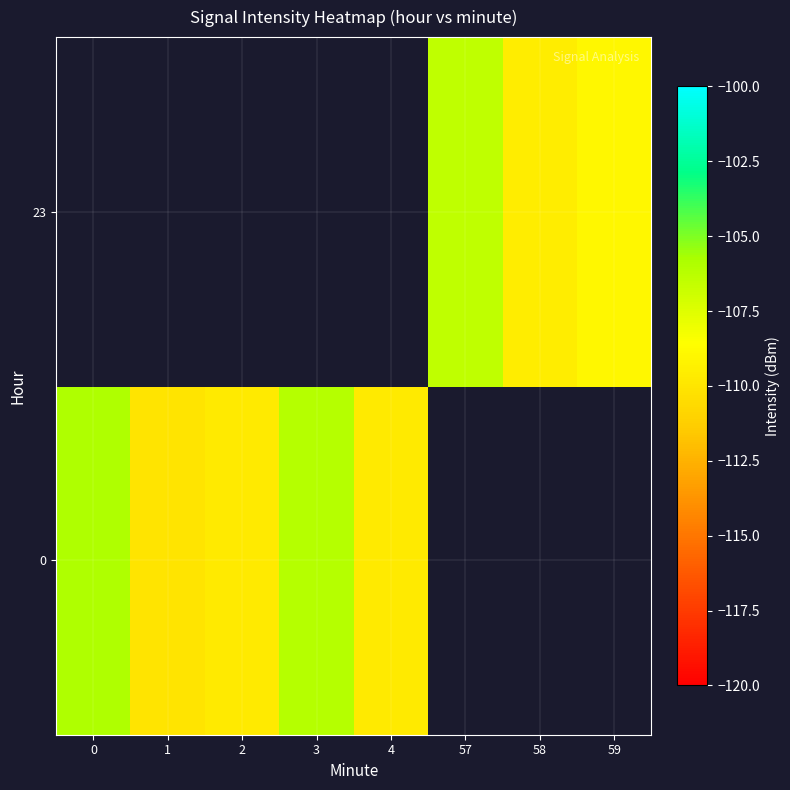

The value of 0 at 2 is -109.7. True or false?

True